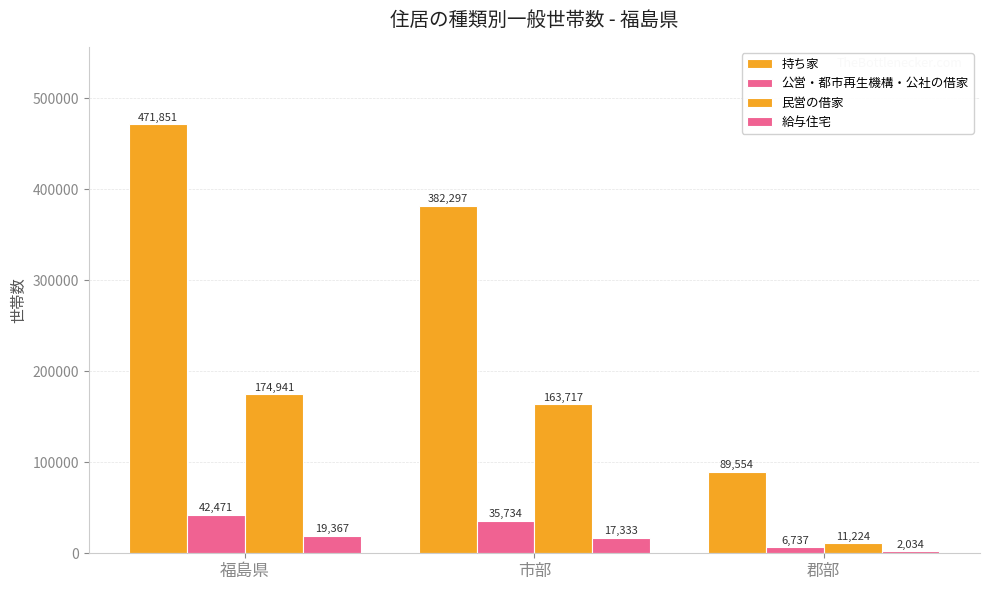

How many 給与住宅 values are between 2034 and 19367?

3